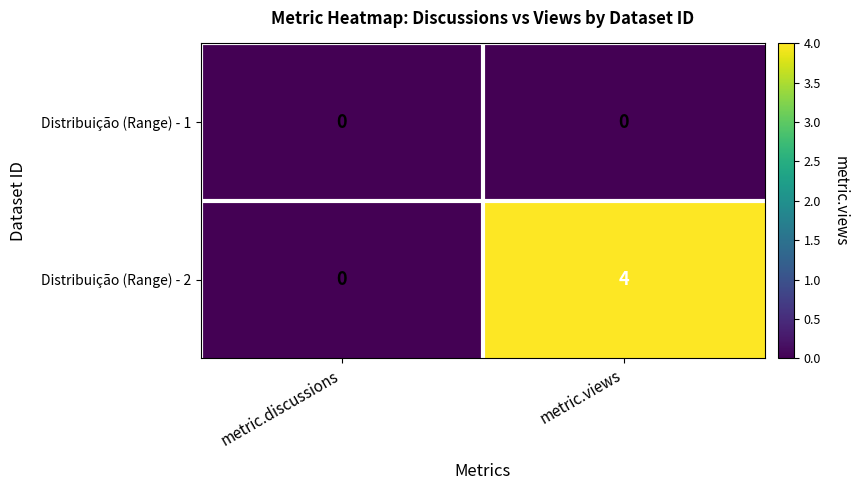

What is the spread (max minus min) of values at metric.views?

4